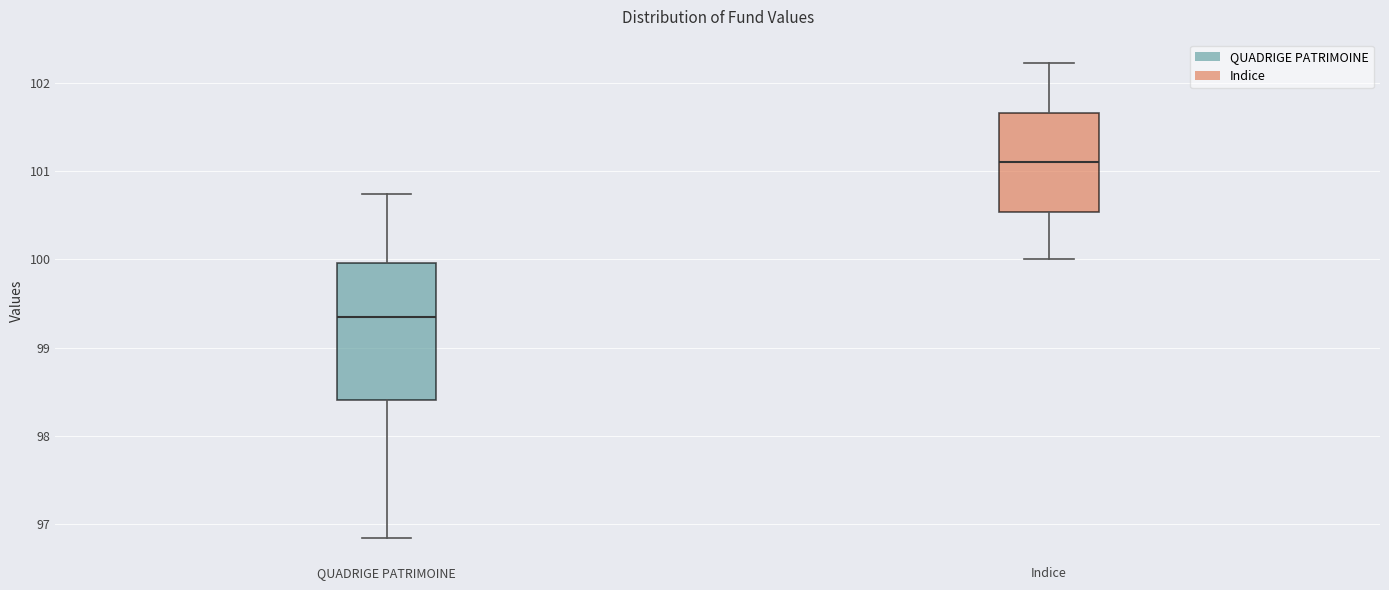

Where does the upper whisker of the box for Indice end on the y-axis? The values are not printed on the chart, so give them approximately, as read against the axis.

102.2